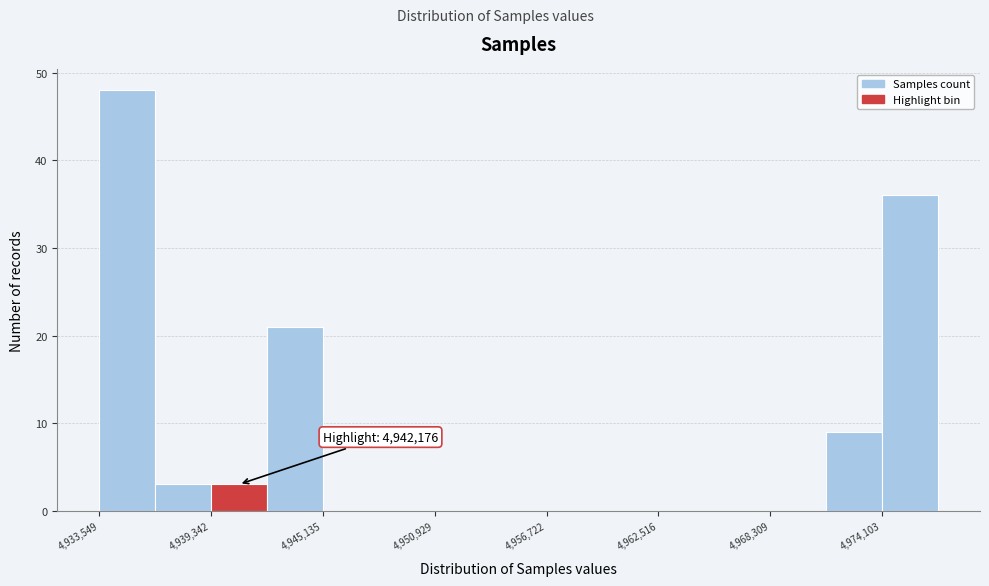

Around what value on the x-axis is the tallest bar? Give the approximate position of its centre, as read against the axis.

4935000